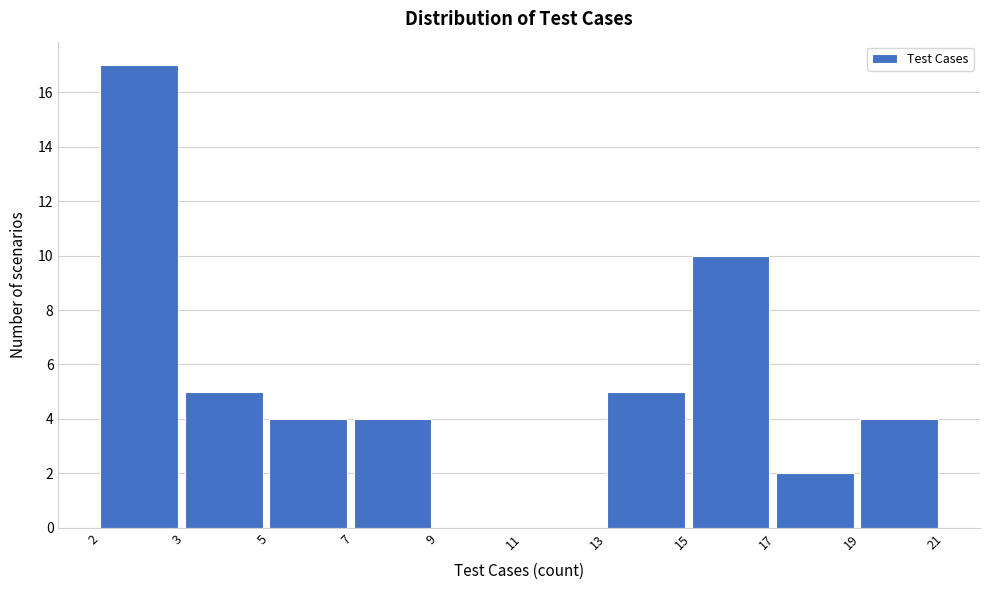

Reading left to right, extract all data points from this chart.

2=17	3=5	5=4	7=4	9=0	11=0	13=5	15=10	17=2	19=4